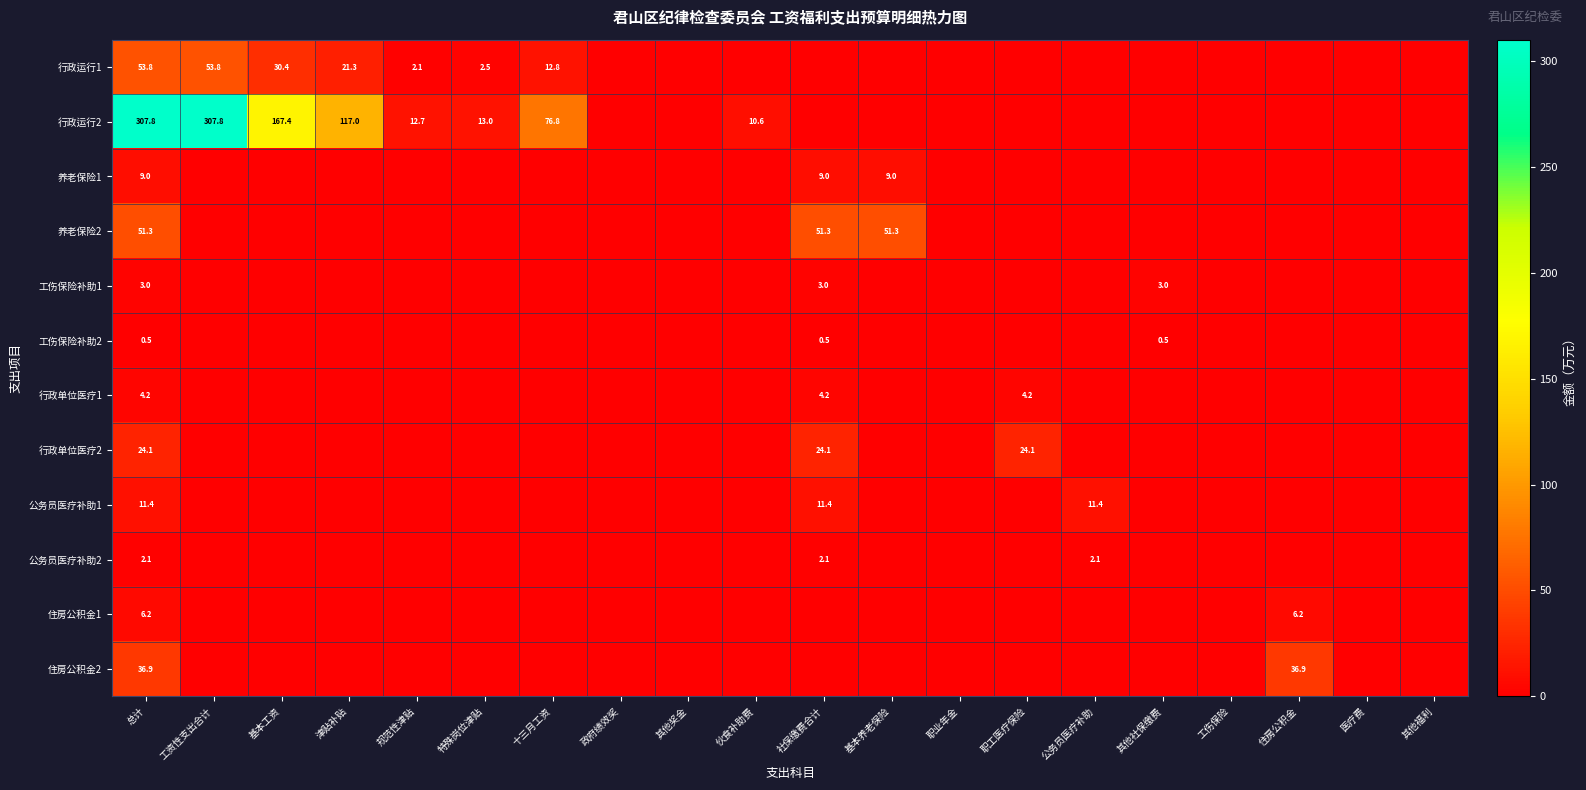

At how many categories does at least one series exceed 286?

2